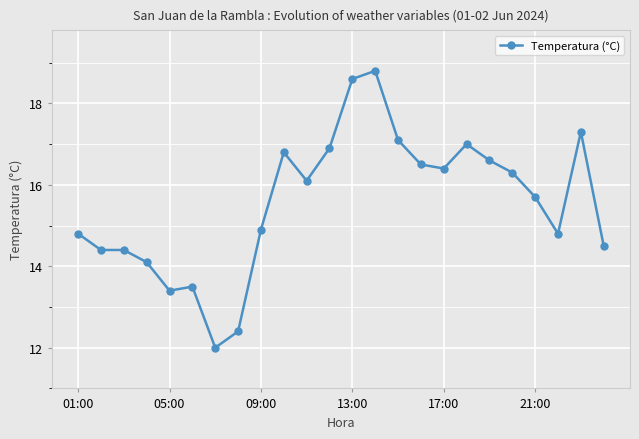

True or false: the data has more than 0 interior local peaks.

True